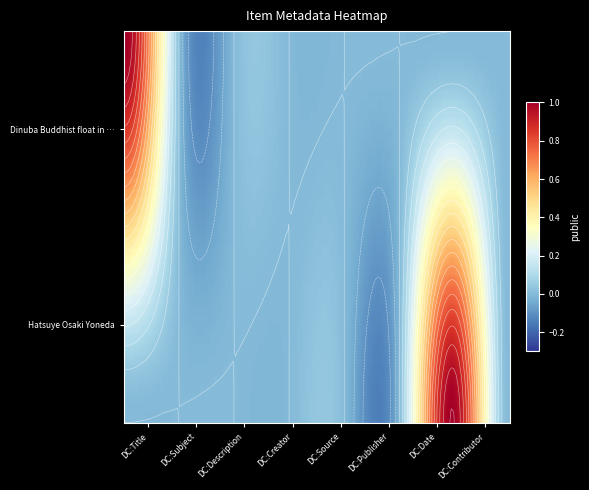

Reading left to right, what are all the values shown in this chart?

Dinuba Buddhist float in a Dinuba, Cali…: Dublin Core:Title=1	Dublin Core:Subject=0	Dublin Core:Description=0	Dublin Core:Creator=0	Dublin Core:Source=0	Dublin Core:Publisher=0	Dublin Core:Date=0	Dublin Core:Contributor=0
Hatsuye Osaki Yoneda: Dublin Core:Title=0	Dublin Core:Subject=0	Dublin Core:Description=0	Dublin Core:Creator=0	Dublin Core:Source=0	Dublin Core:Publisher=0	Dublin Core:Date=1	Dublin Core:Contributor=0